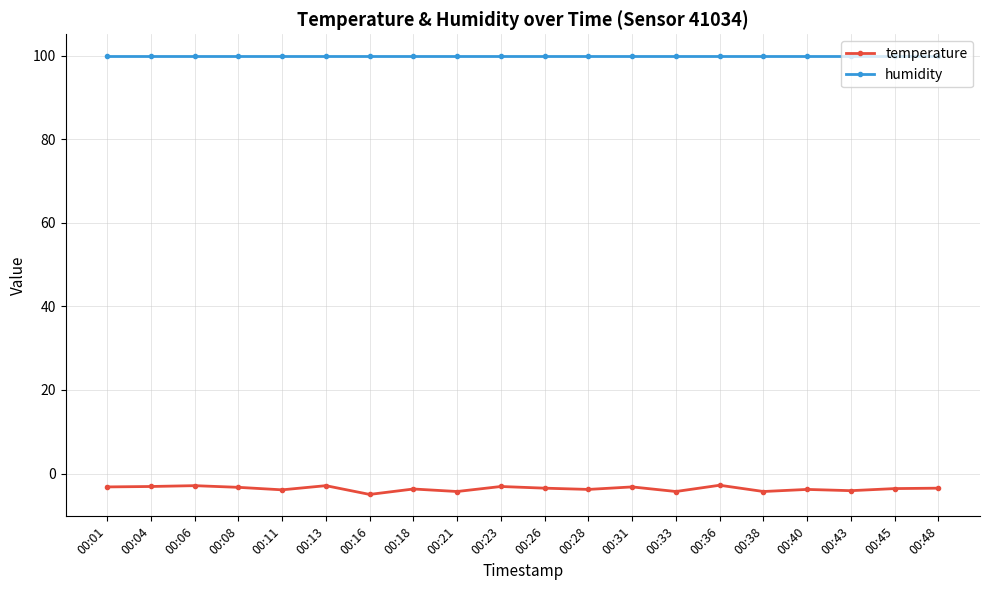

True or false: humidity and temperature cross at least once.

False